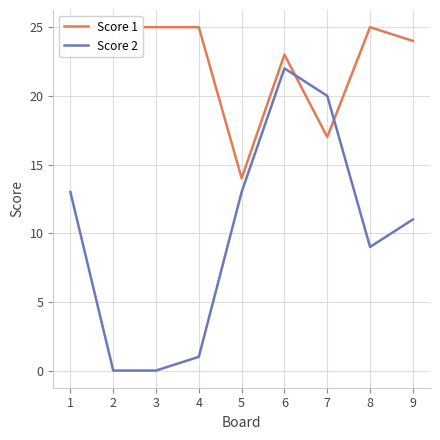

How many values in the Score 1 series are below 25?

4